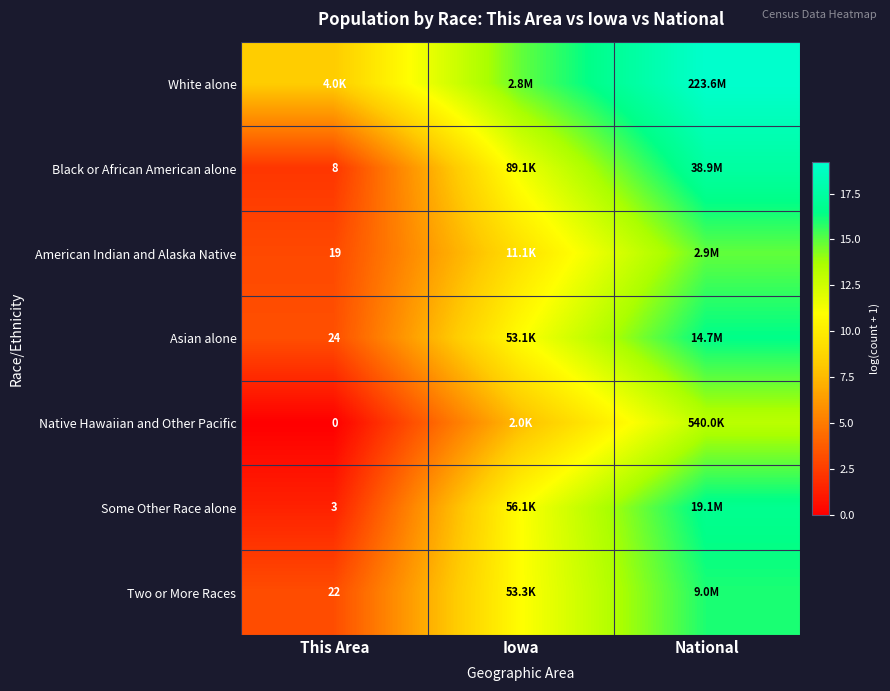

Is it true that Asian alone equals 10.9 at Iowa?

True